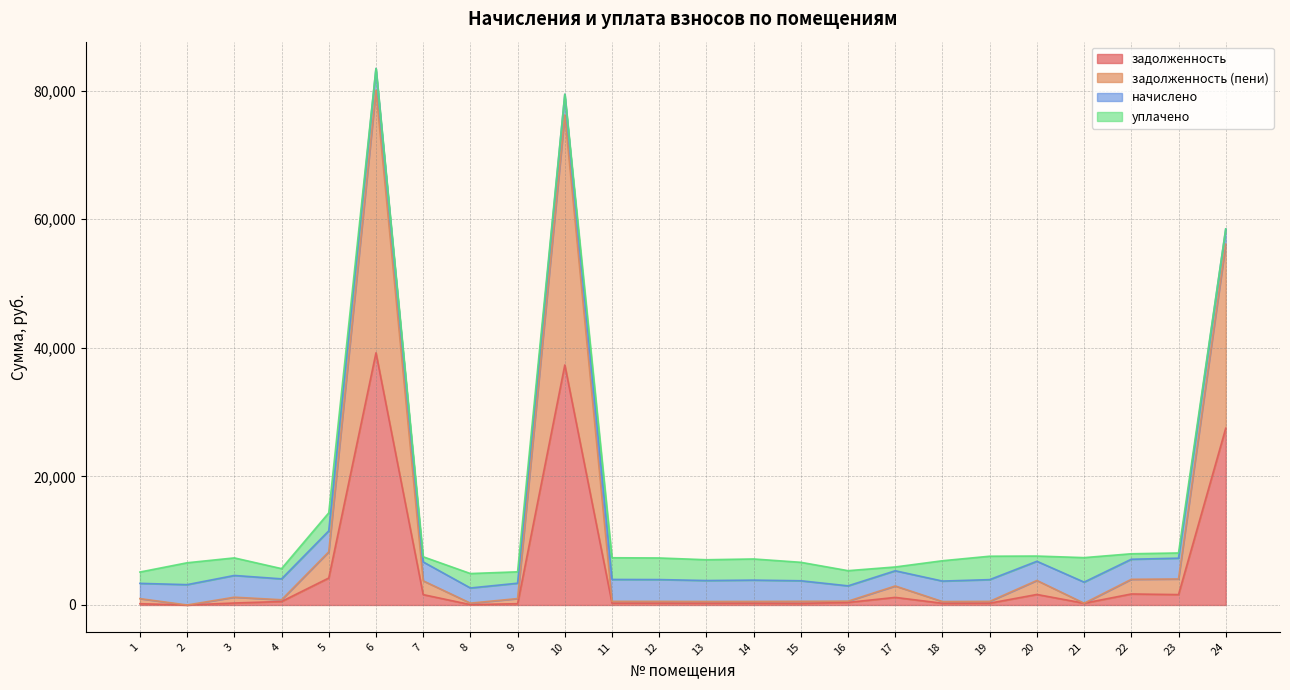

What is the difference between the задолженность values at 7 and 6?

37607.5